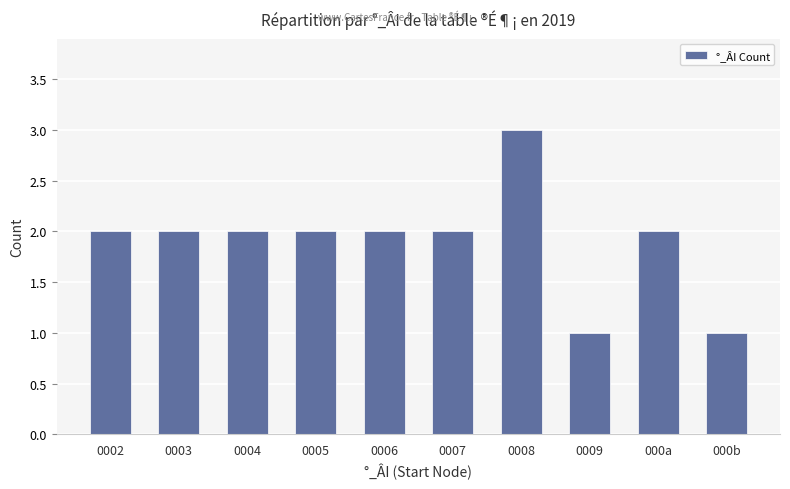

Which category has the highest value across all series?

0008